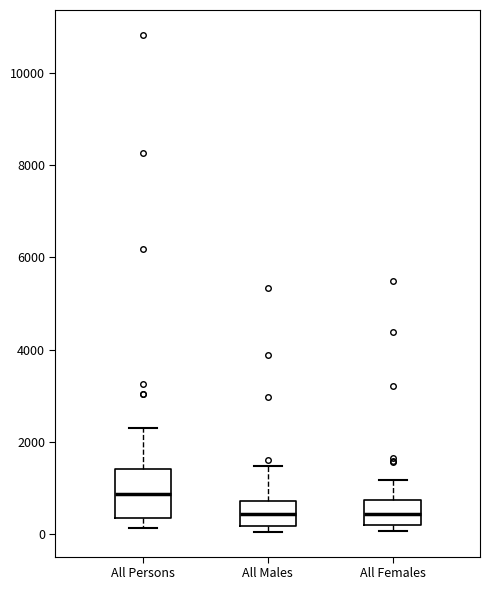

Reading left to right, read every box against the y-axis: the position of its median line, the range the box covers, and the ends of its whiskers. The values are not printed on the chart, so give them approximately, as read against the axis.

All Persons: median 800, box 400 to 1400, whiskers 200 to 2200
All Males: median 400, box 200 to 800, whiskers 0 to 1400
All Females: median 400, box 200 to 800, whiskers 0 to 1200